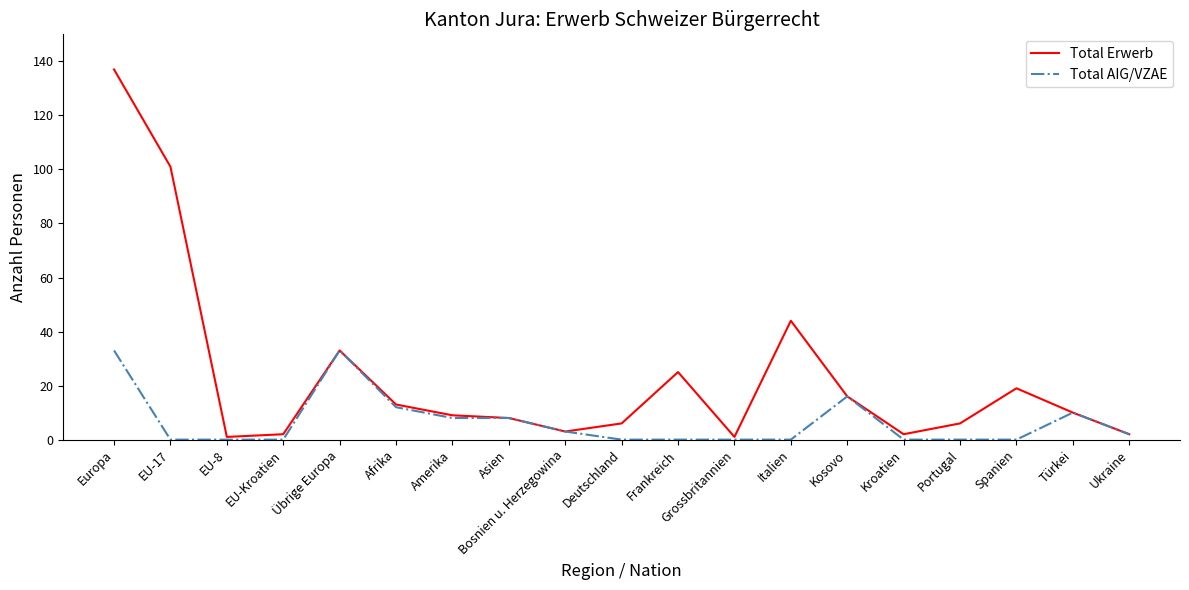

Which series has the largest total across all categories?

Total Erwerb